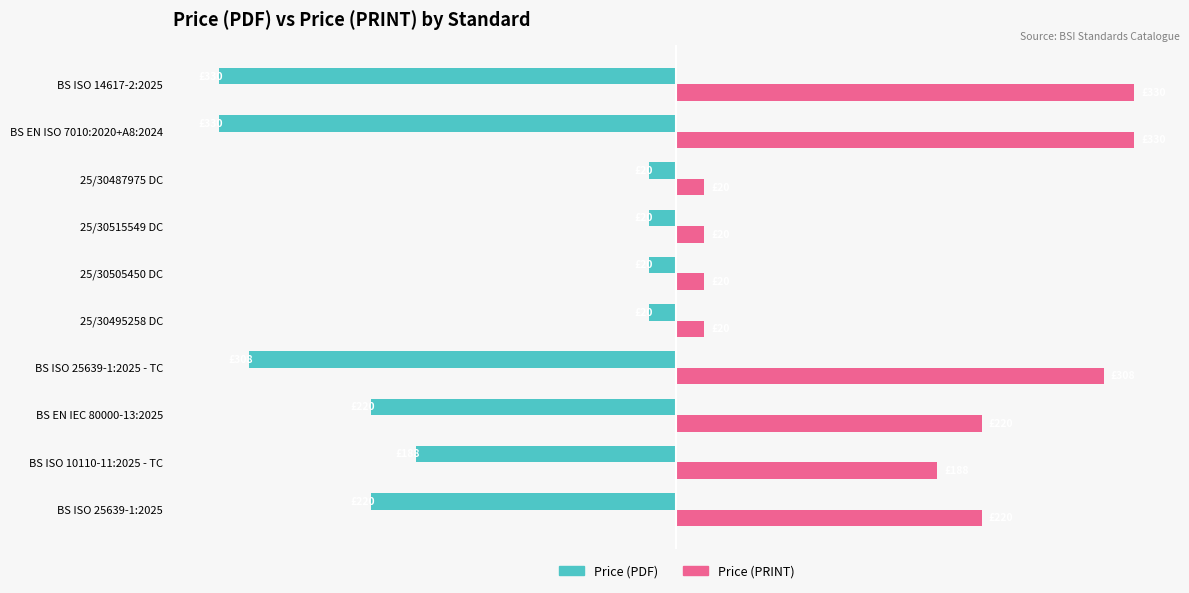

What are all the series names shown in the legend?

Price (PDF), Price (PRINT)